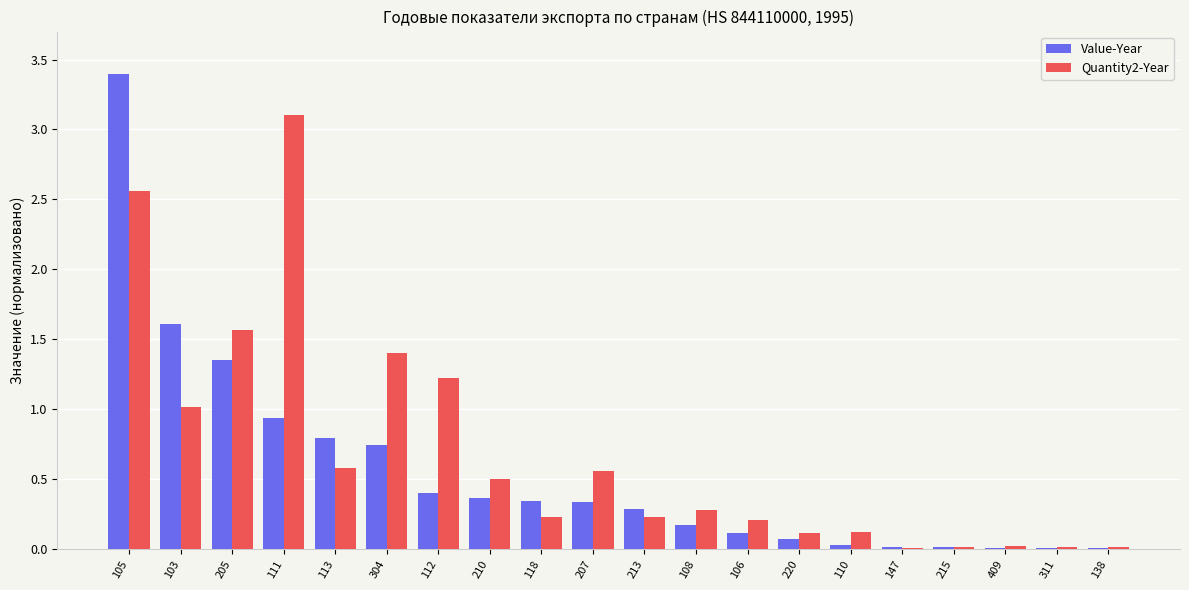

What are all the series names shown in the legend?

Value-Year, Quantity2-Year